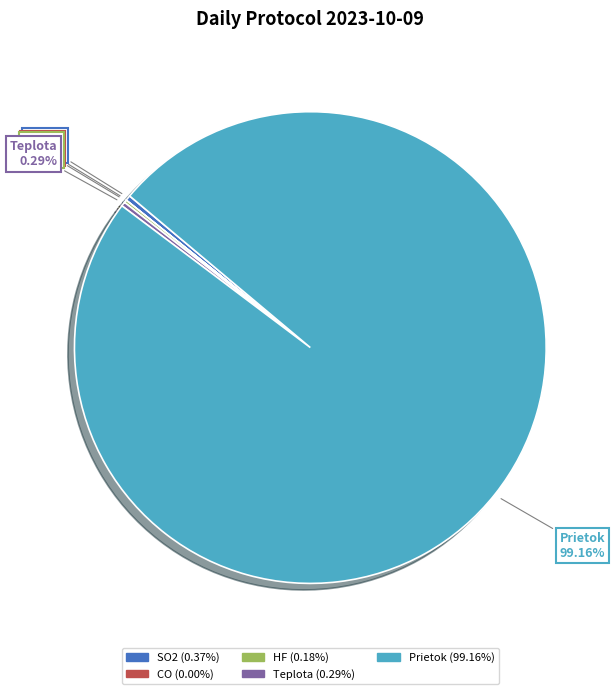

Does Prietok represent more than half of the total?

Yes